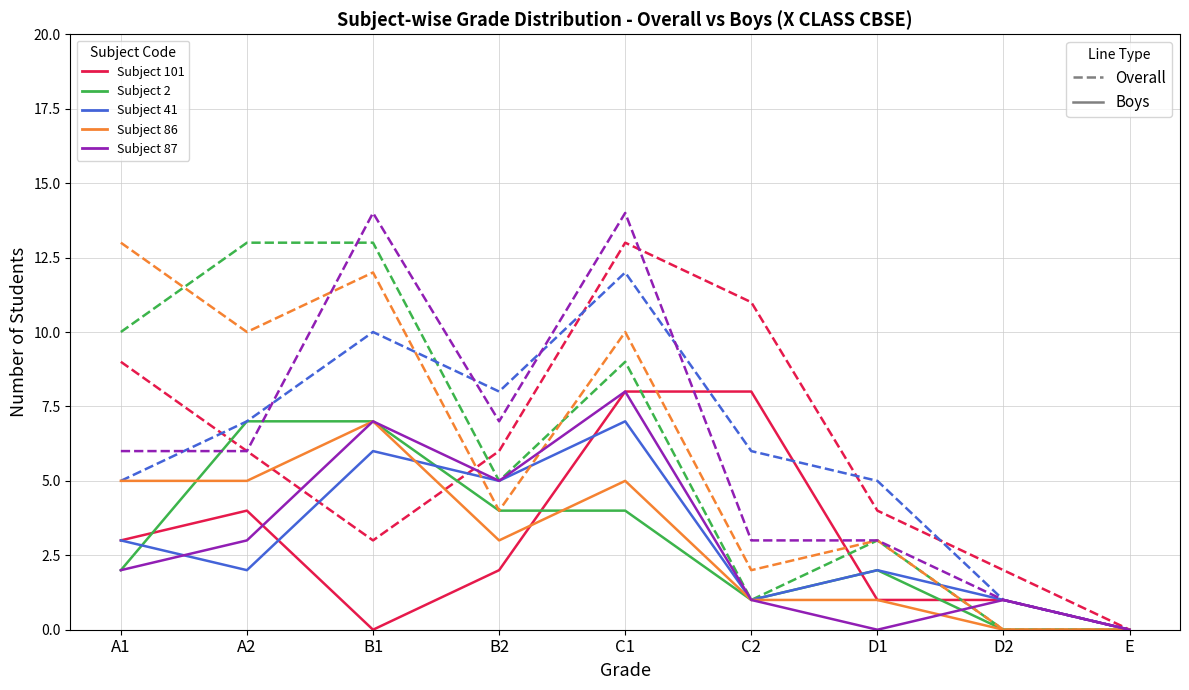

What is the greatest value displayed?

14